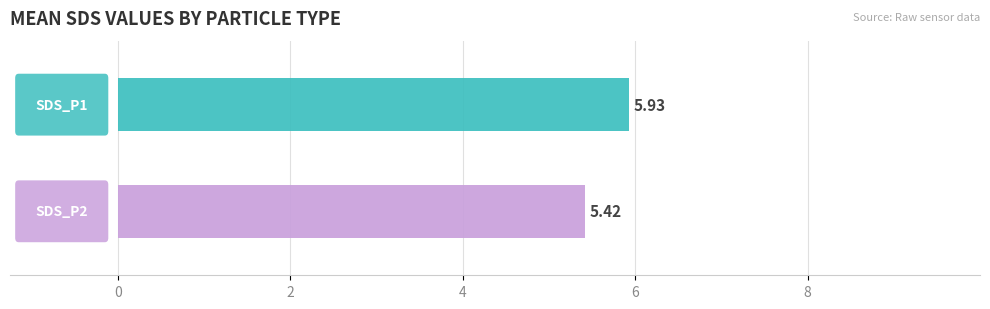

What is the difference between the highest and lowest values at 0.5?

0.5